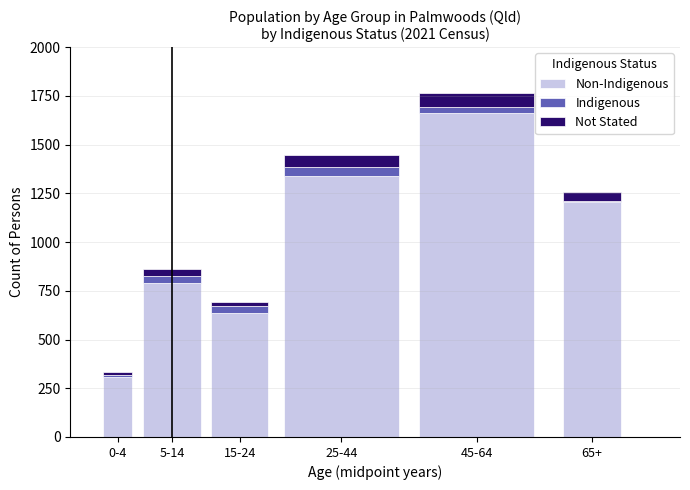

At which category is the sum across all series the highest?

45-64